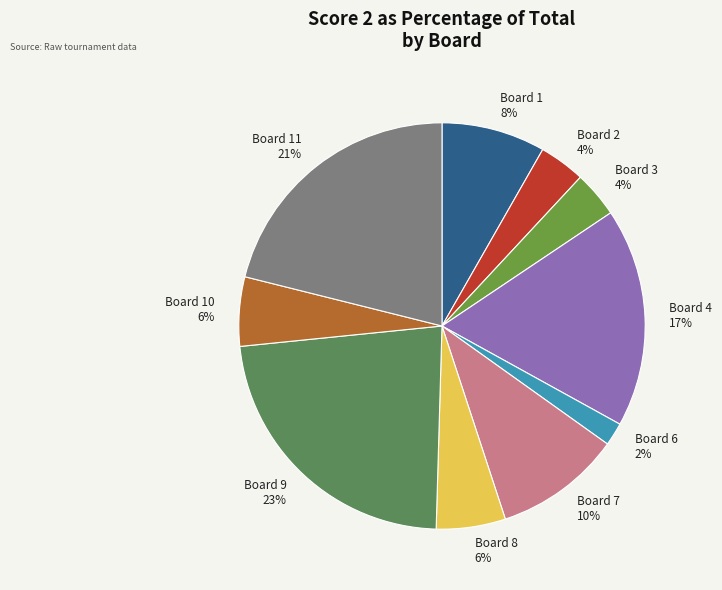

To the nearest percent, what portion does Board 1 represent?

8%